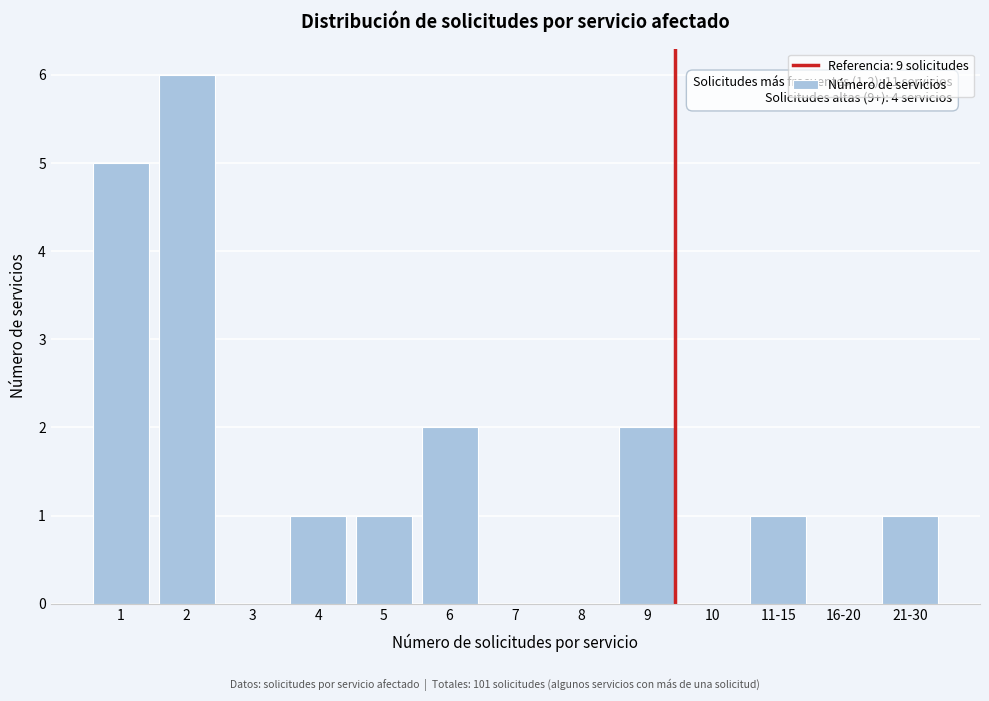

Reading right to left, list all the values displayed in this chart.

21-30=1	16-20=0	11-15=1	10=0	9=2	8=0	7=0	6=2	5=1	4=1	3=0	2=6	1=5